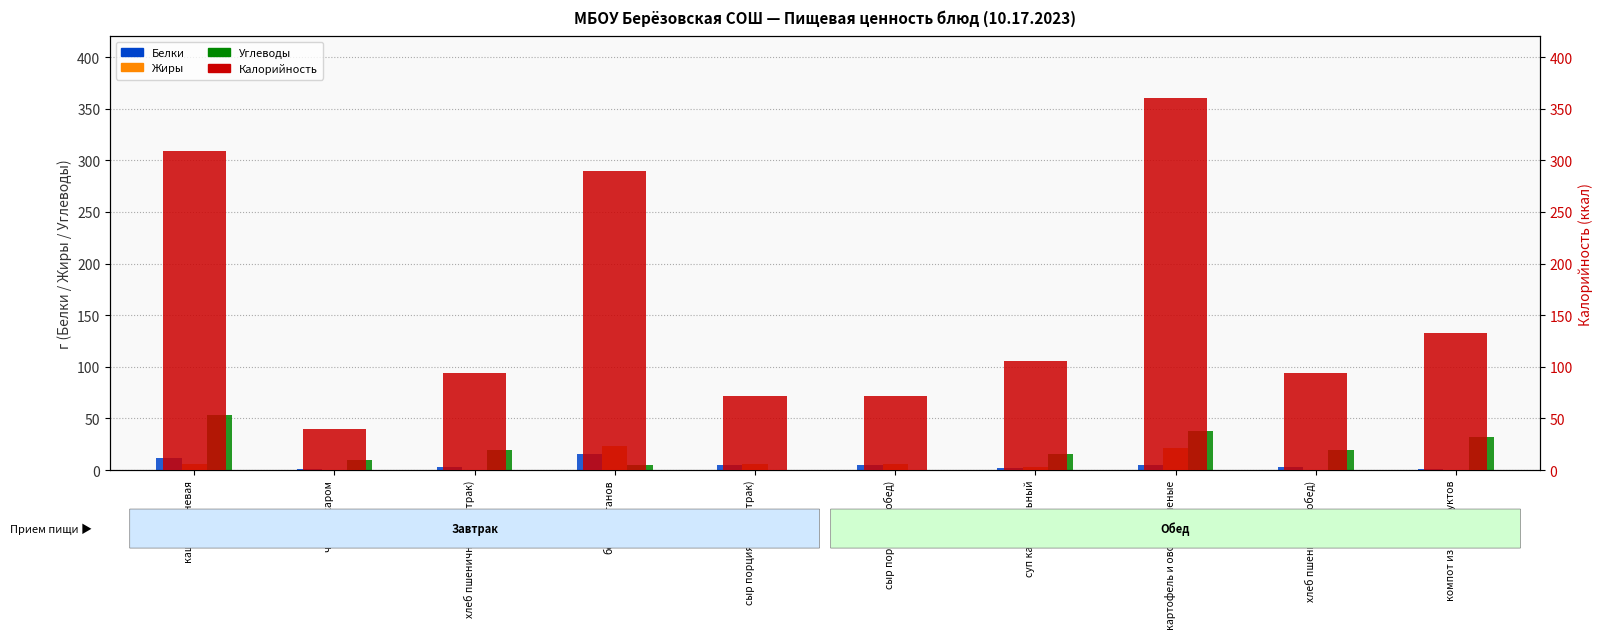

Which series has the largest total across all categories?

Калорийность